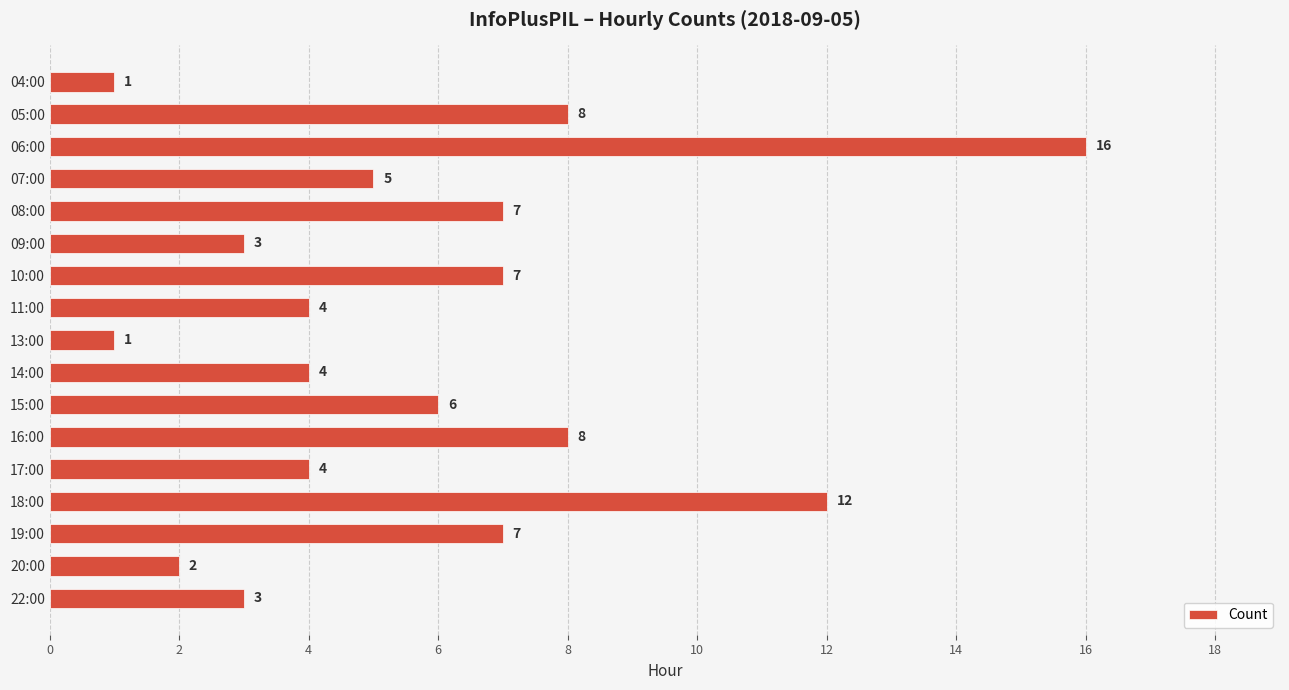

Approximately how many times larger is the value at 19:00 compared to 13:00?

7.0